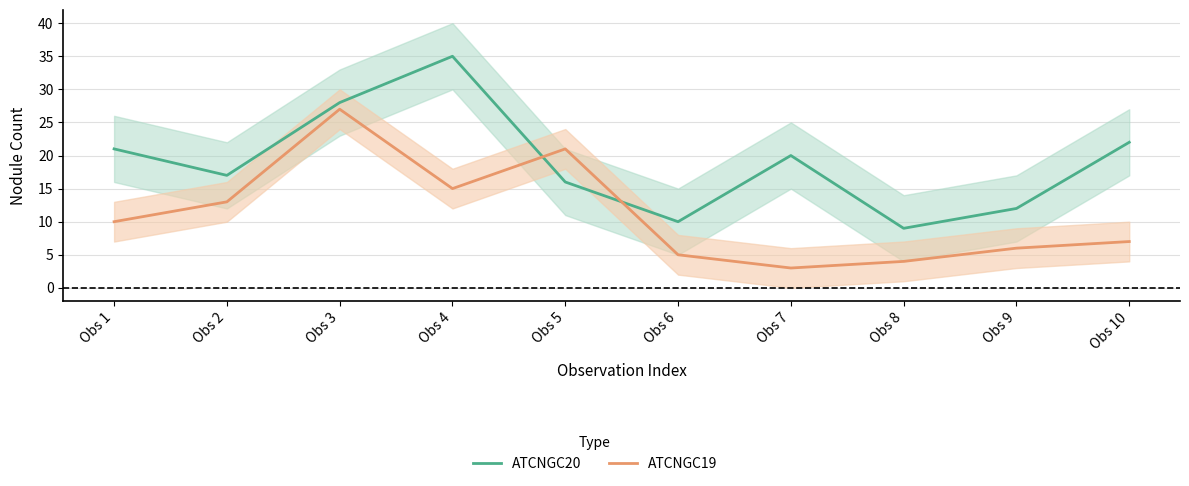

How many distinct data groups are displayed?

2